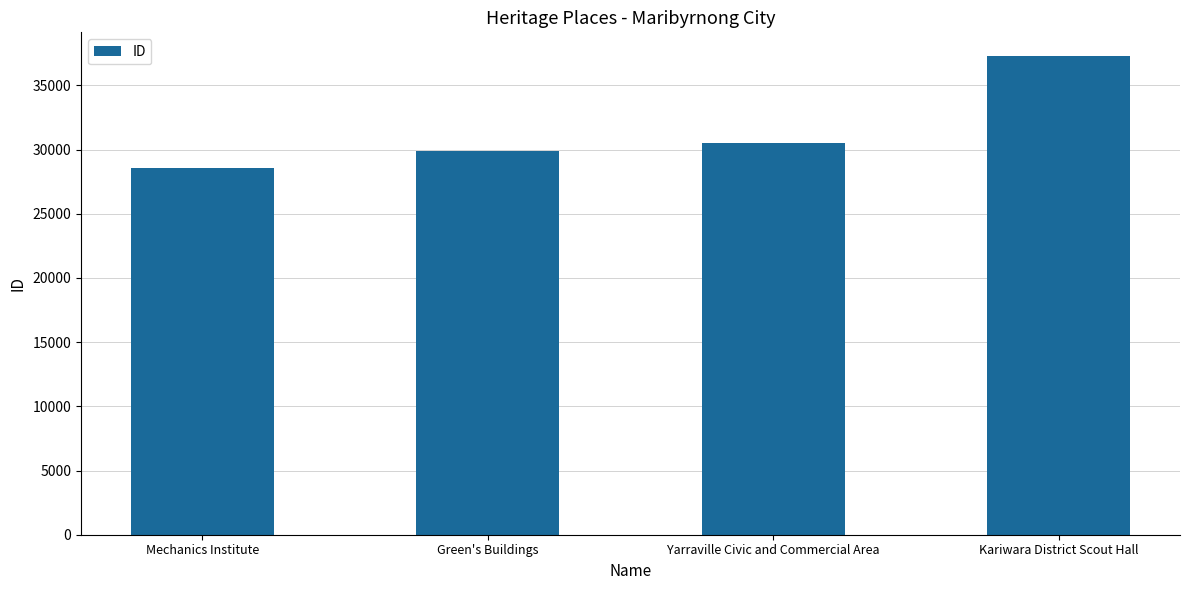

What is the value of the 4th bar from the left?

37274